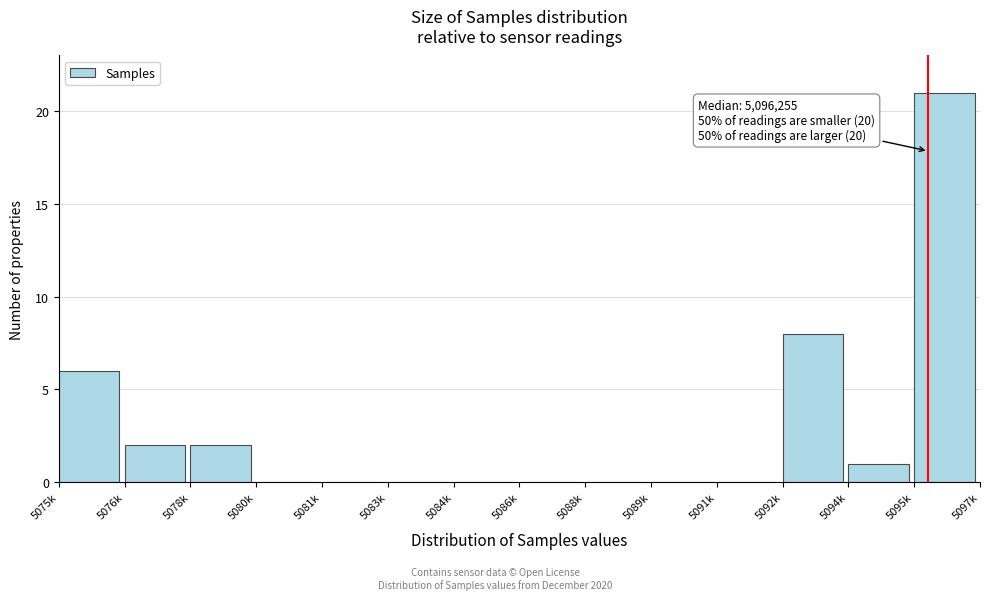

Reading left to right, what are all the values shown in this chart?

5075k=6	5076k=2	5078k=2	5080k=0	5081k=0	5083k=0	5084k=0	5086k=0	5088k=0	5089k=0	5091k=0	5092k=8	5094k=1	5095k=21